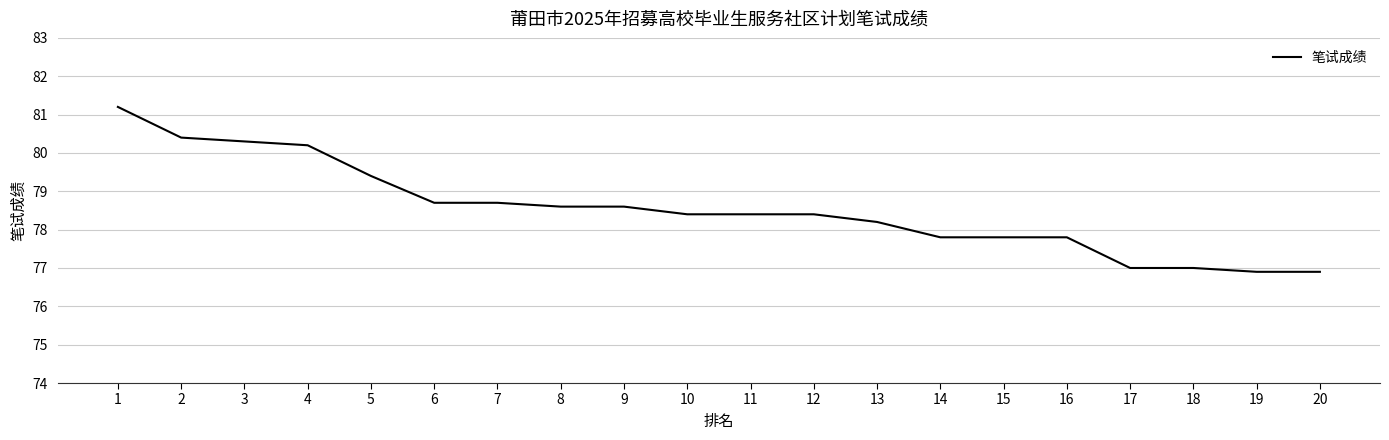

What is the minimum value shown in the chart?

76.9